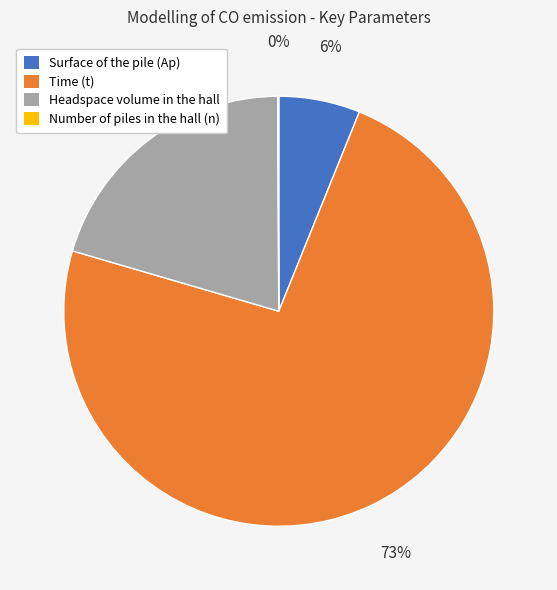

The Time (t) slice represents 73% of the pie. True or false?

True